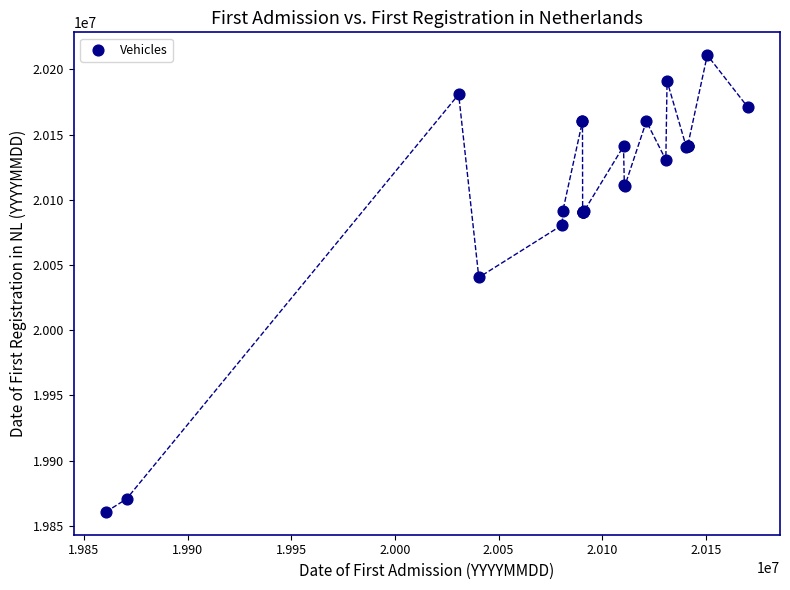

What Y value in the scatter plot is closest to 20035760?

20040427